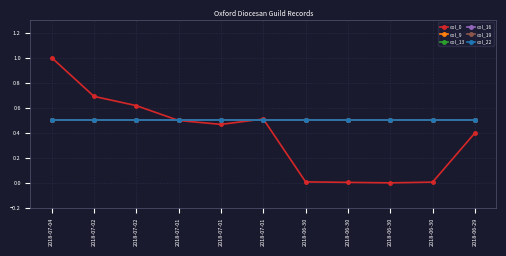

True or false: col_13 and col_9 intersect in this chart.

False